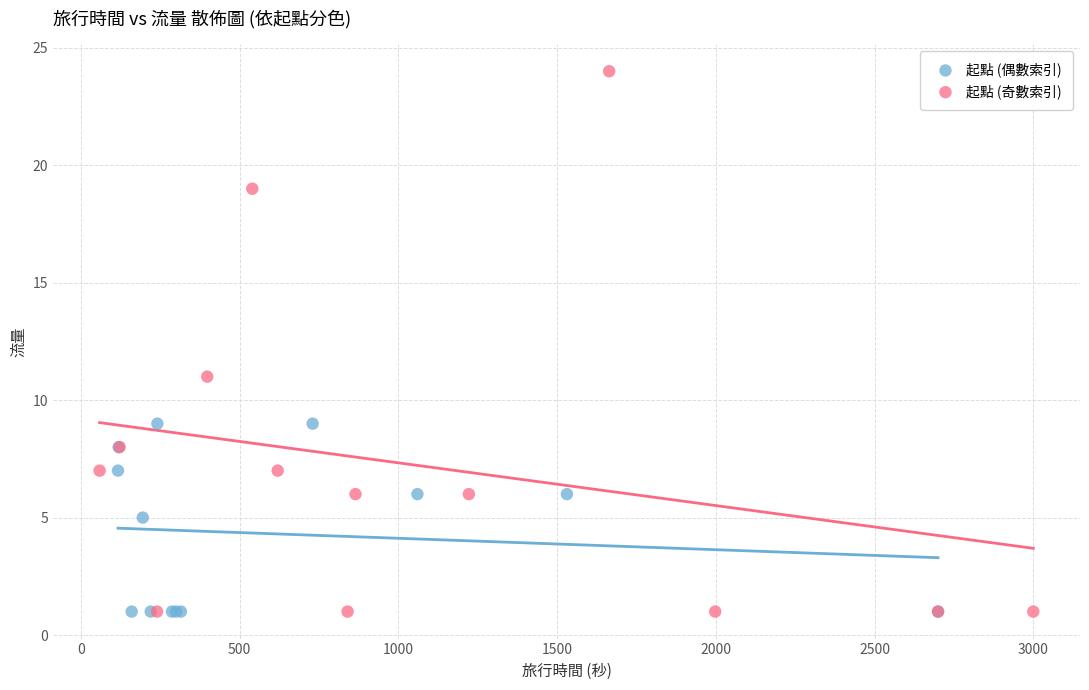

Which series has the largest Y range (max minus min)?

起點 (奇數索引)